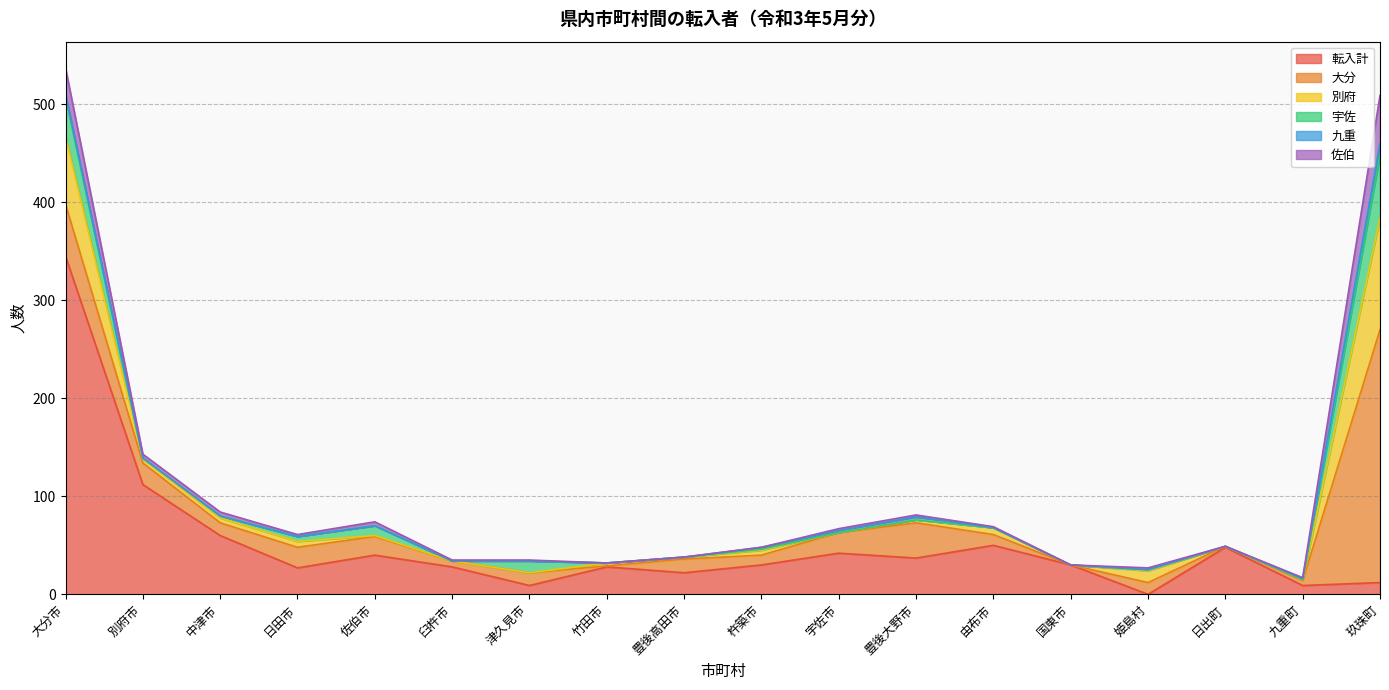

How many lines are shown in the chart?

6